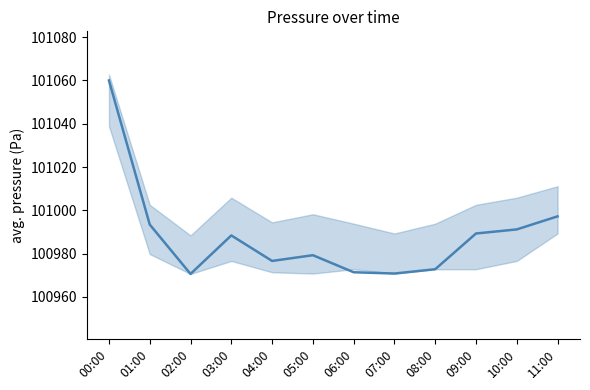

Rank the categories by value from highest to lowest.

00:00, 11:00, 01:00, 10:00, 09:00, 03:00, 05:00, 04:00, 08:00, 06:00, 07:00, 02:00